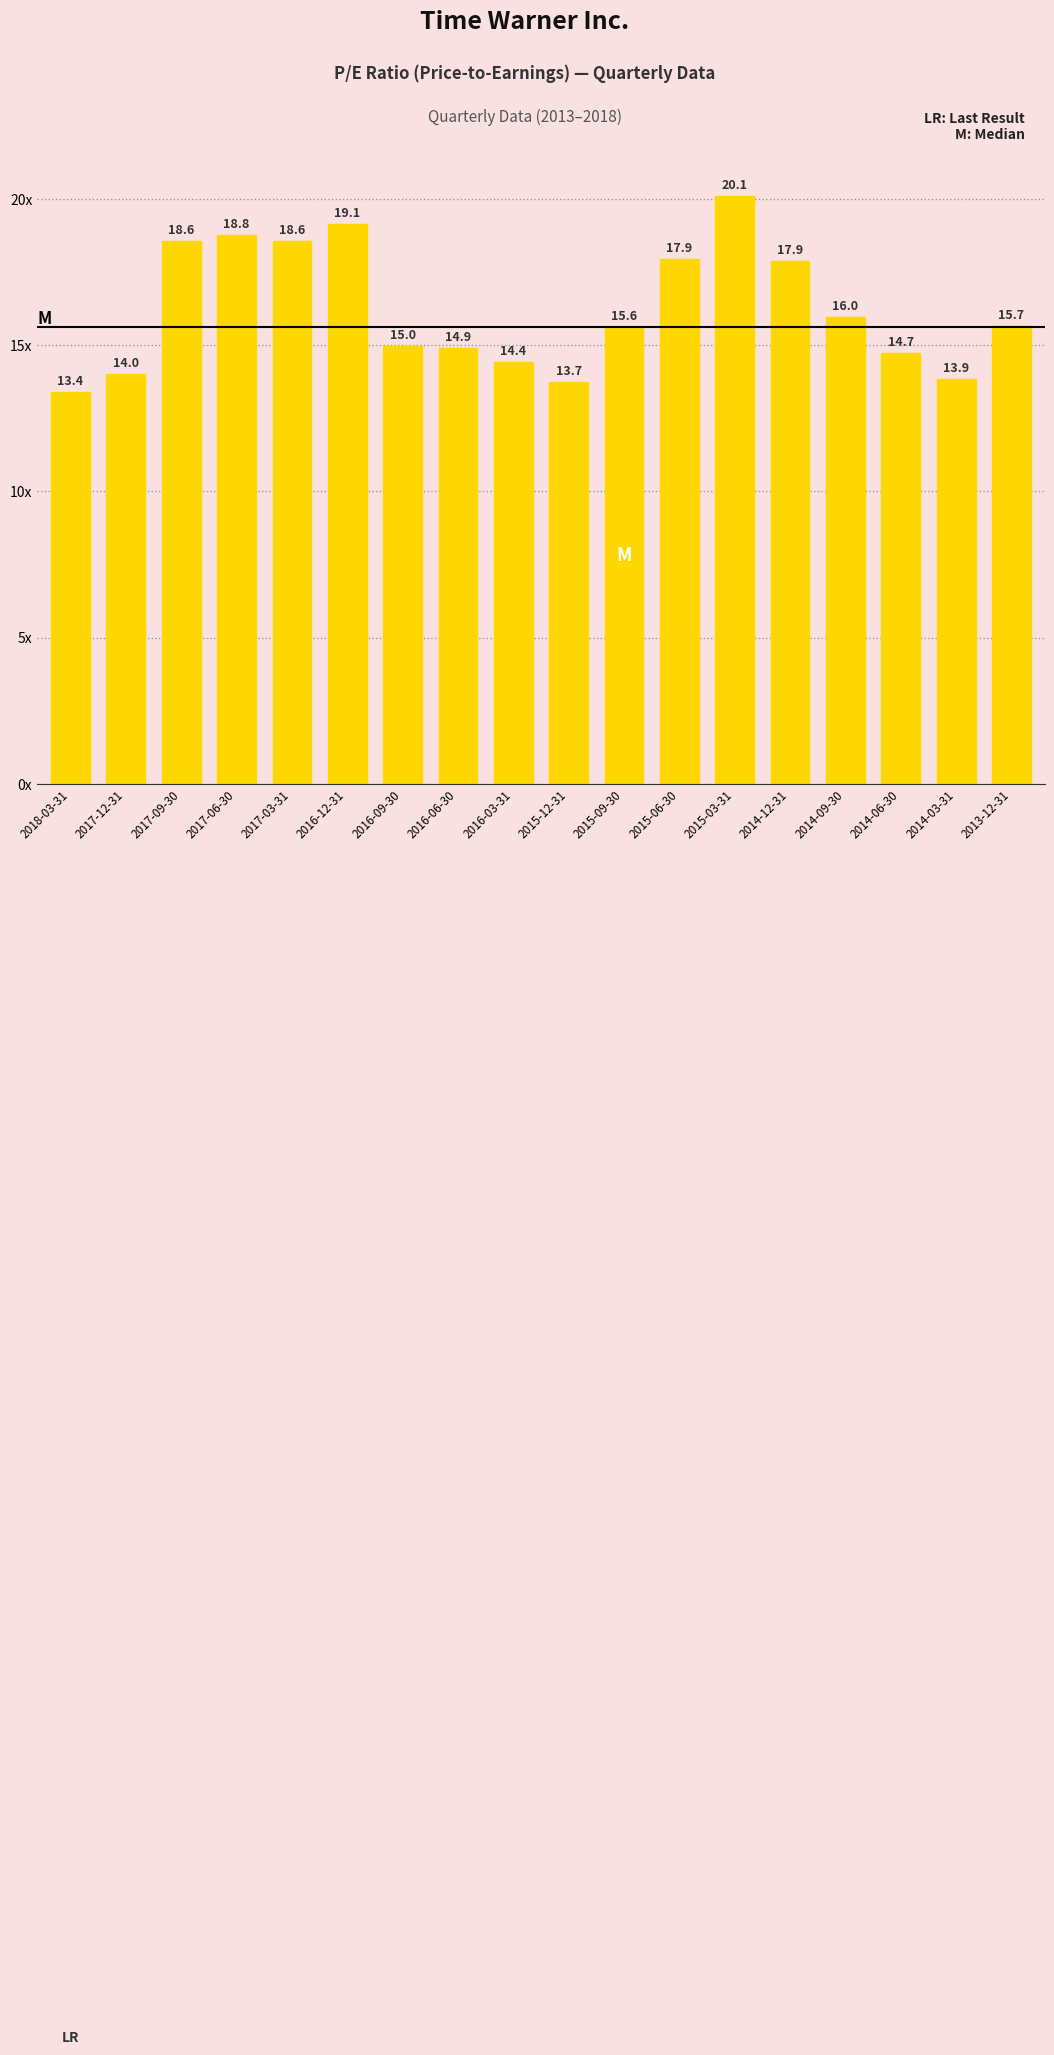

What is the greatest value displayed?

20.1